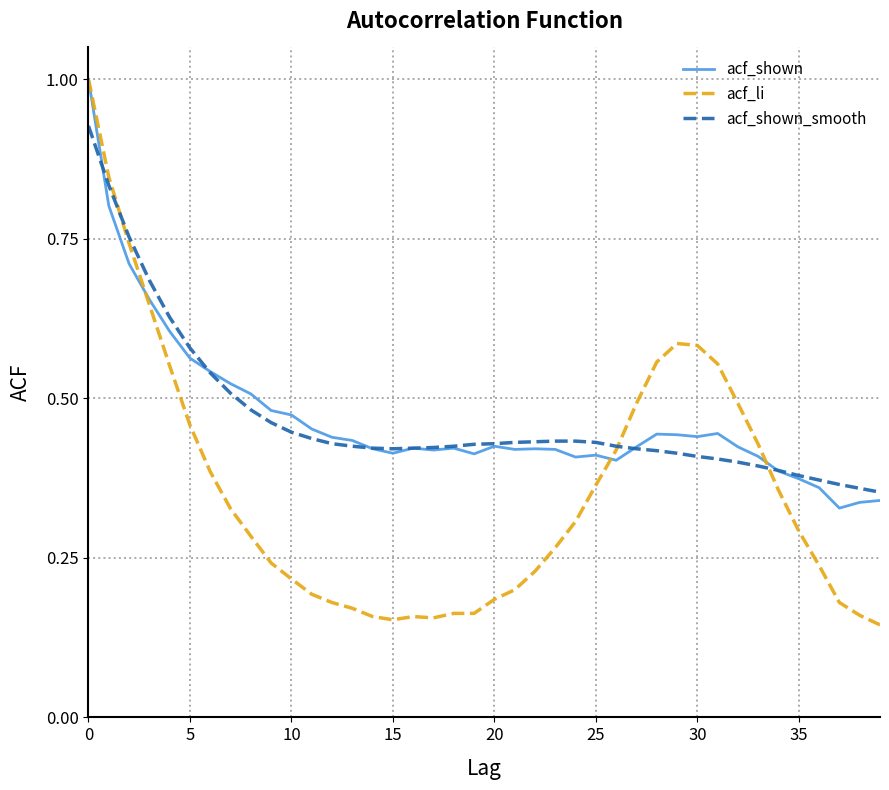

What is the maximum value shown in the chart?

1.0